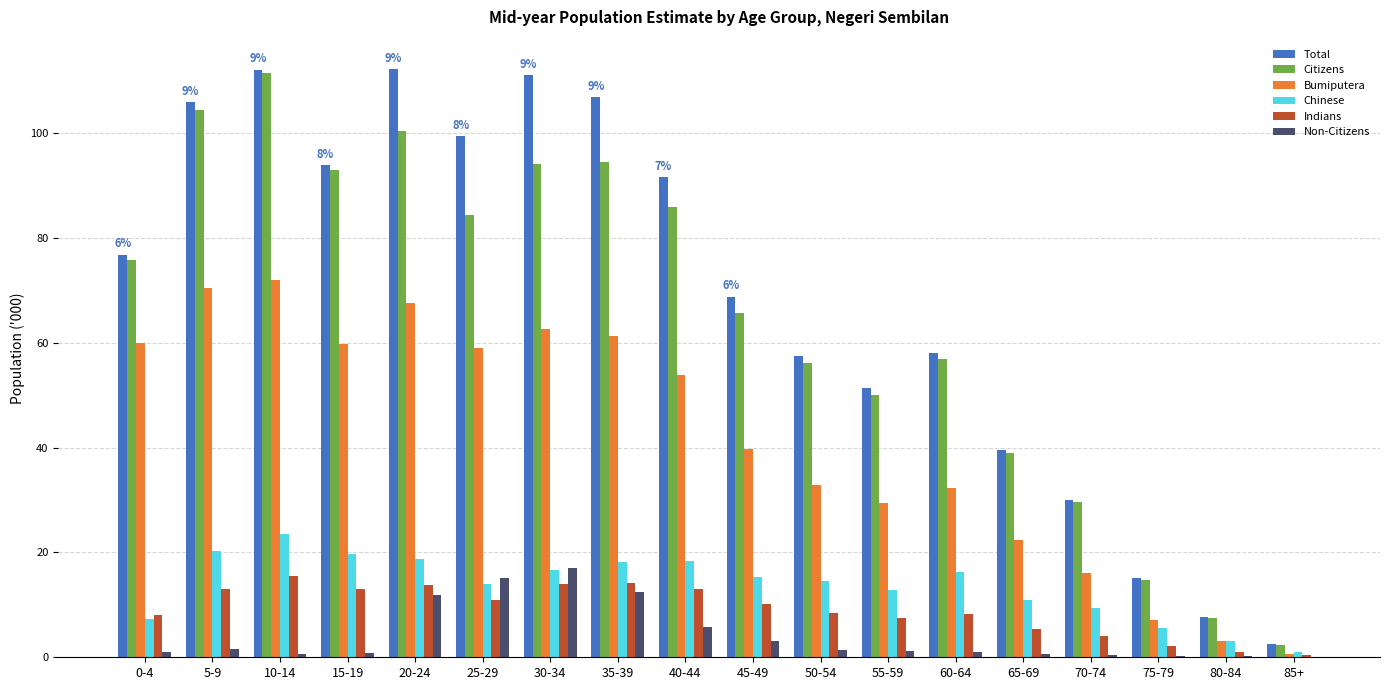

What is the total value across all series at 15-19?

280.3